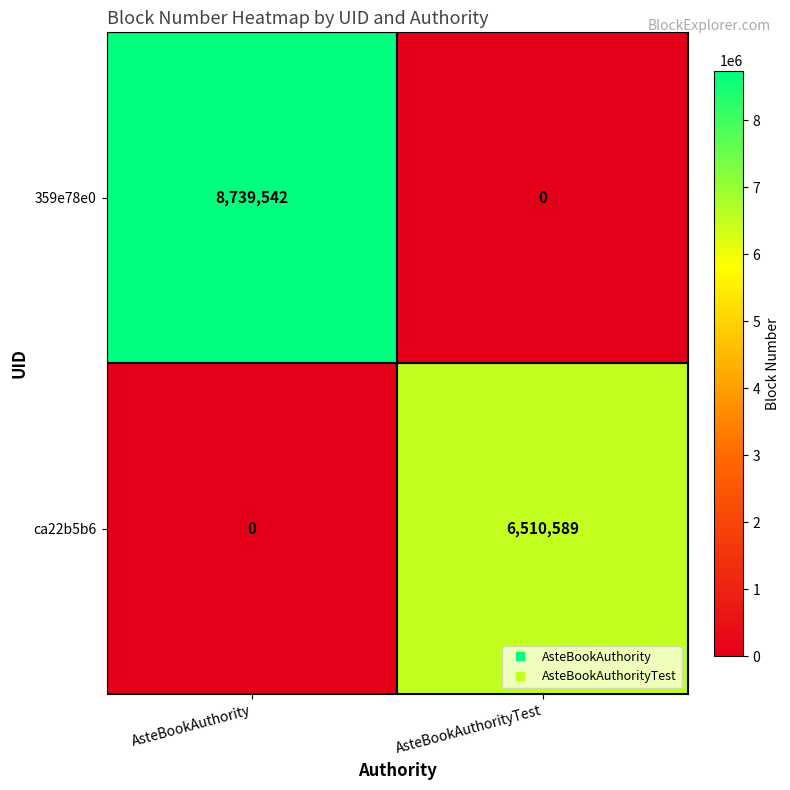

What is the difference between the 359e78e0 values at AsteBookAuthorityTest and AsteBookAuthority?

8739542